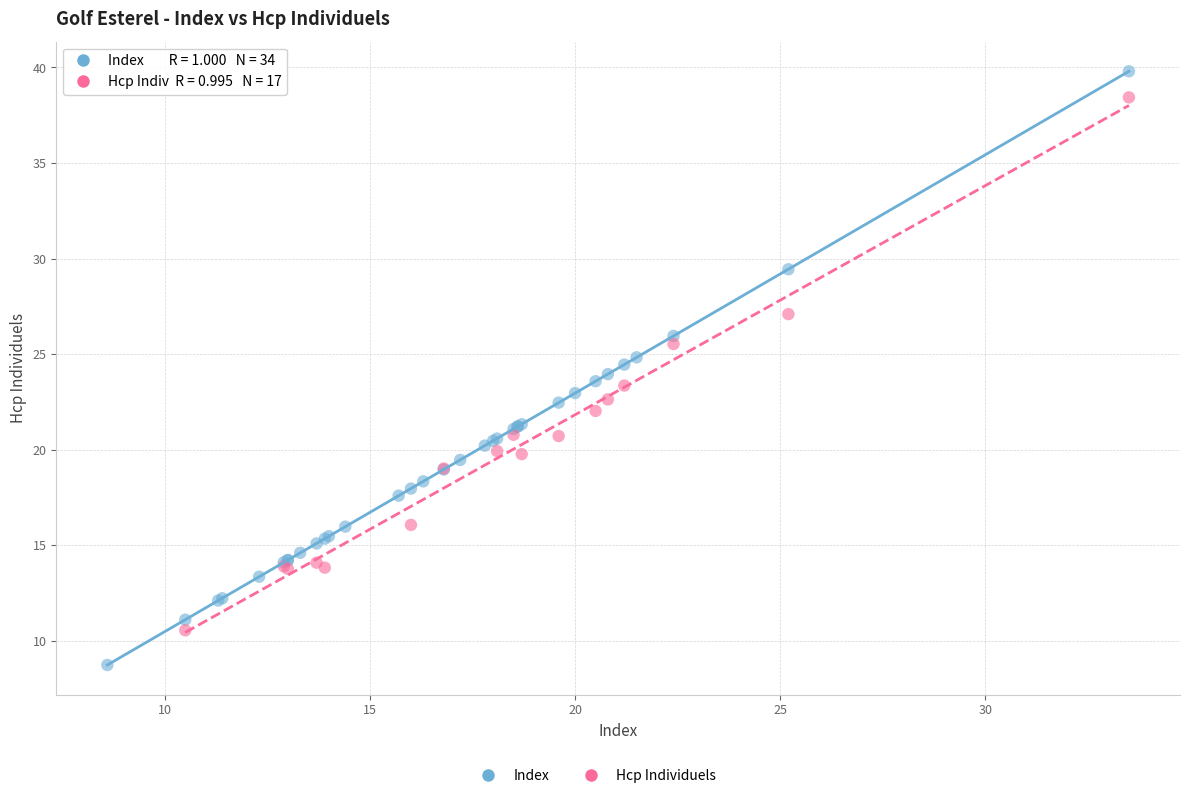

Which series has the largest Y range (max minus min)?

Index